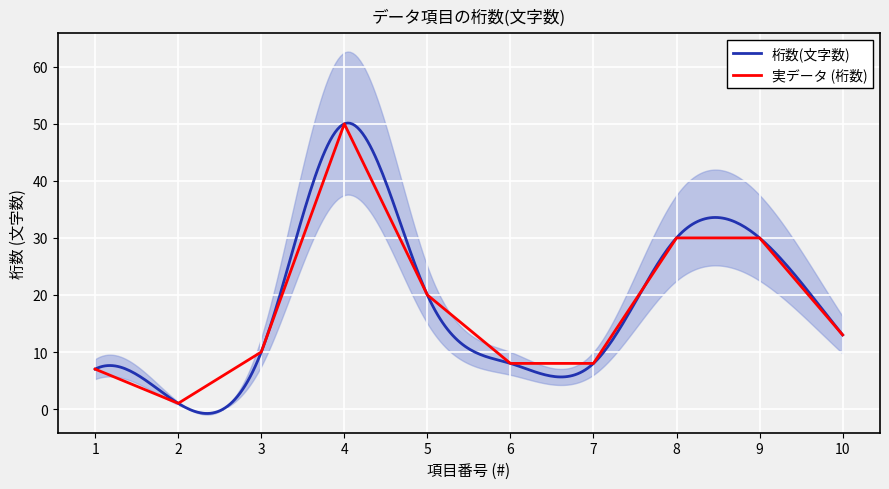

What is the value of the 3rd point from the left?

10